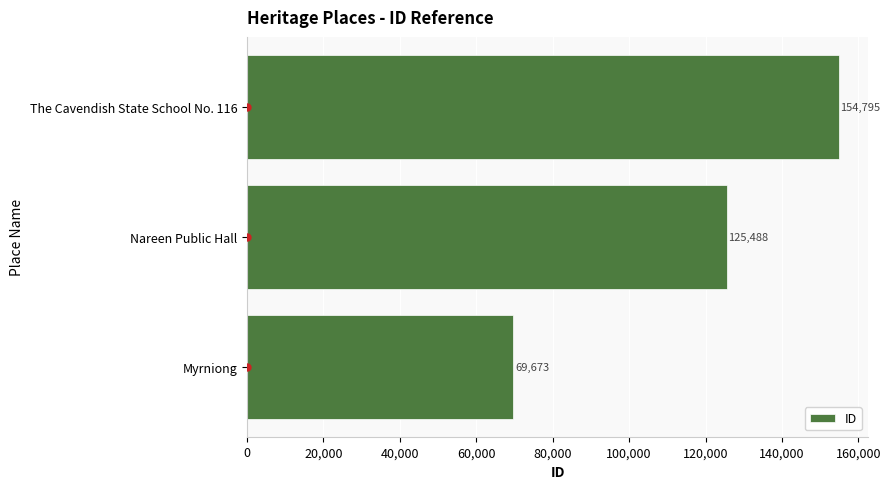

How many bars are there in total?

3